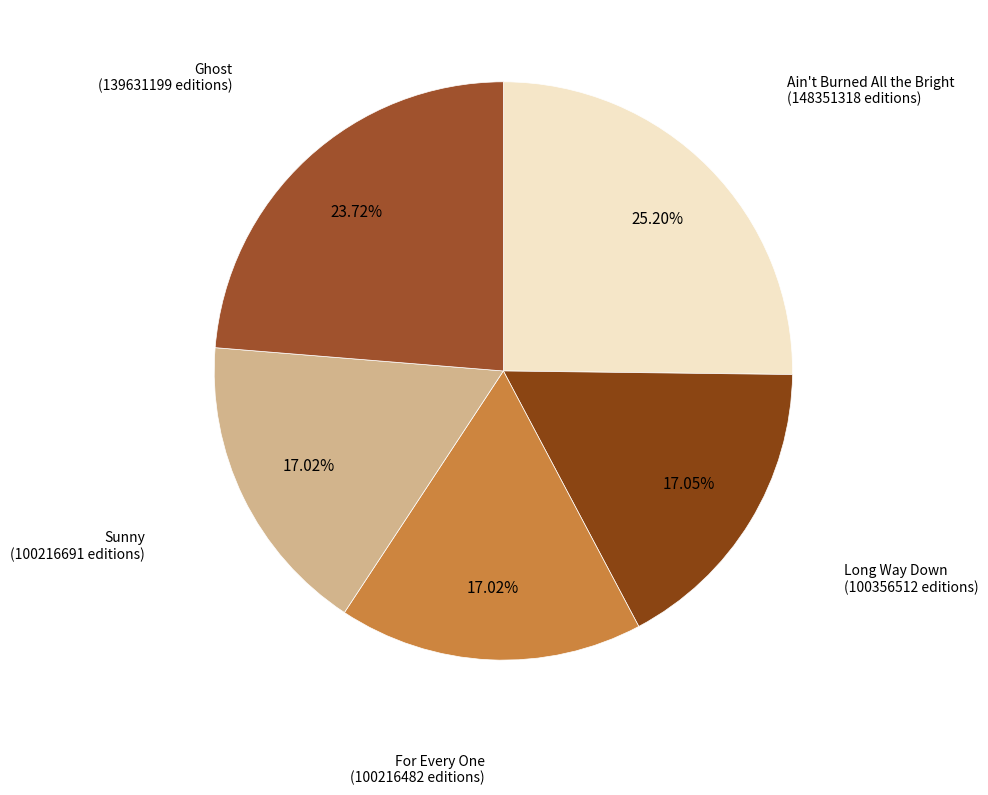

How many segments does this pie chart have?

5